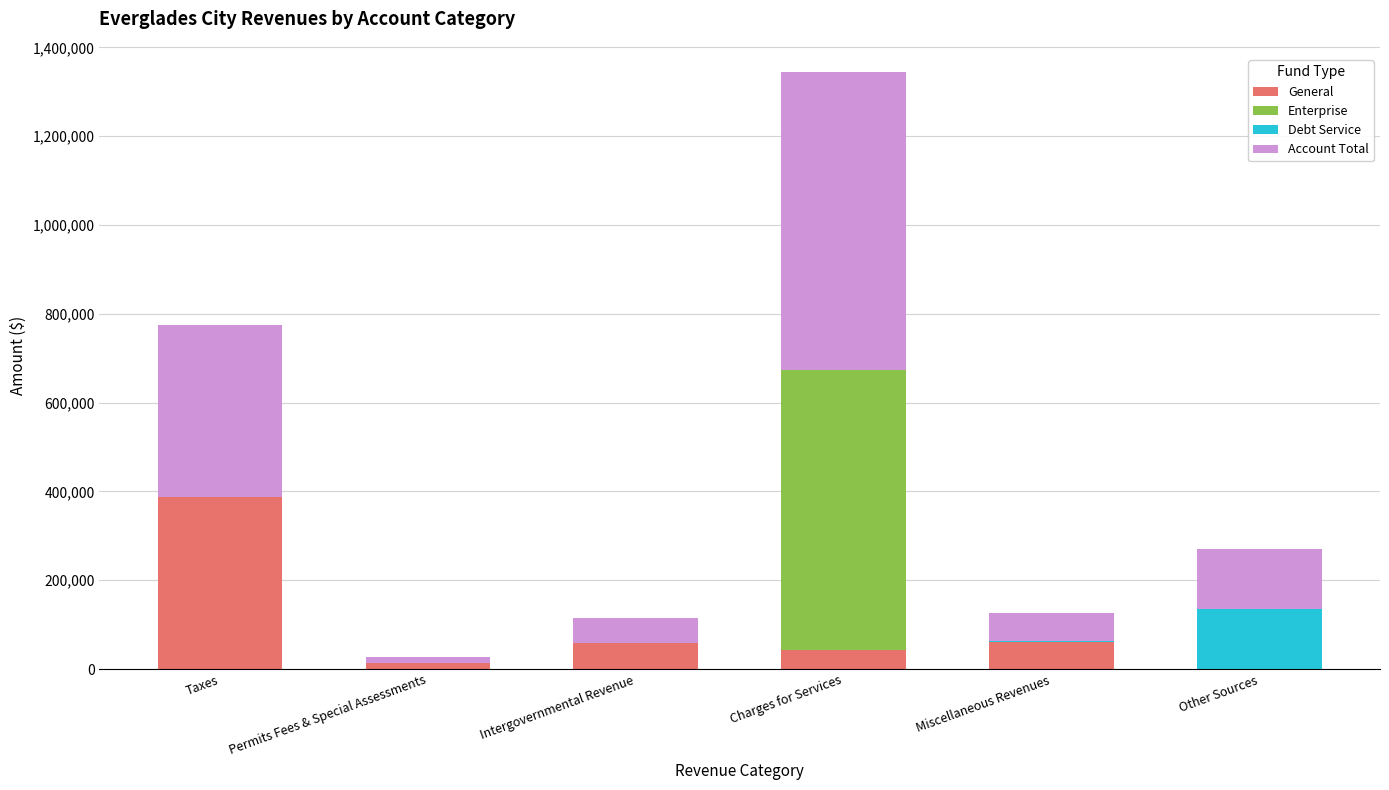

At which category is the sum across all series the highest?

Charges for Services